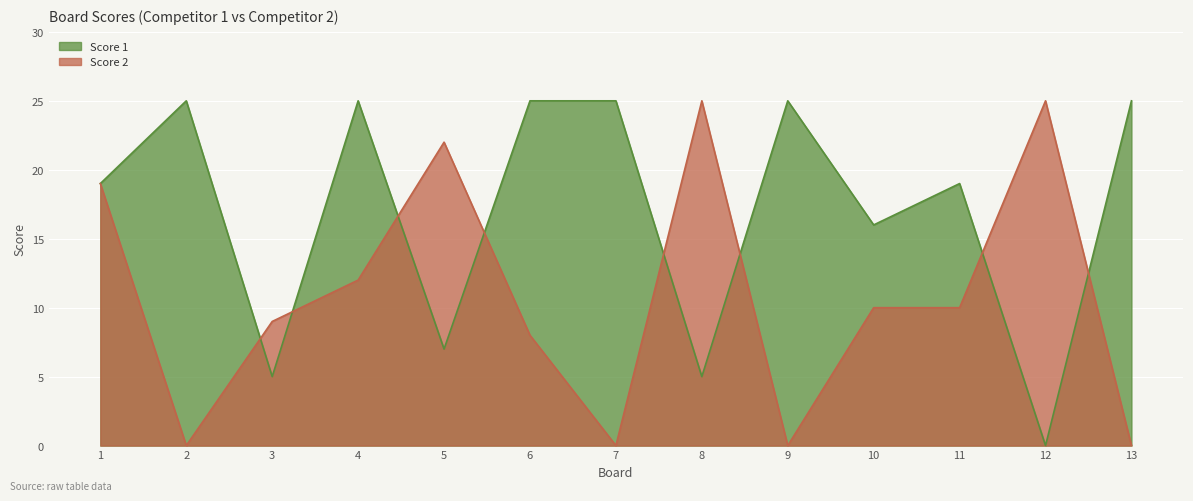

Reading left to right, extract all data points from this chart.

Score 1: 19	25	5	25	7	25	25	5	25	16	19	0	25
Score 2: 19	0	9	12	22	8	0	25	0	10	10	25	0